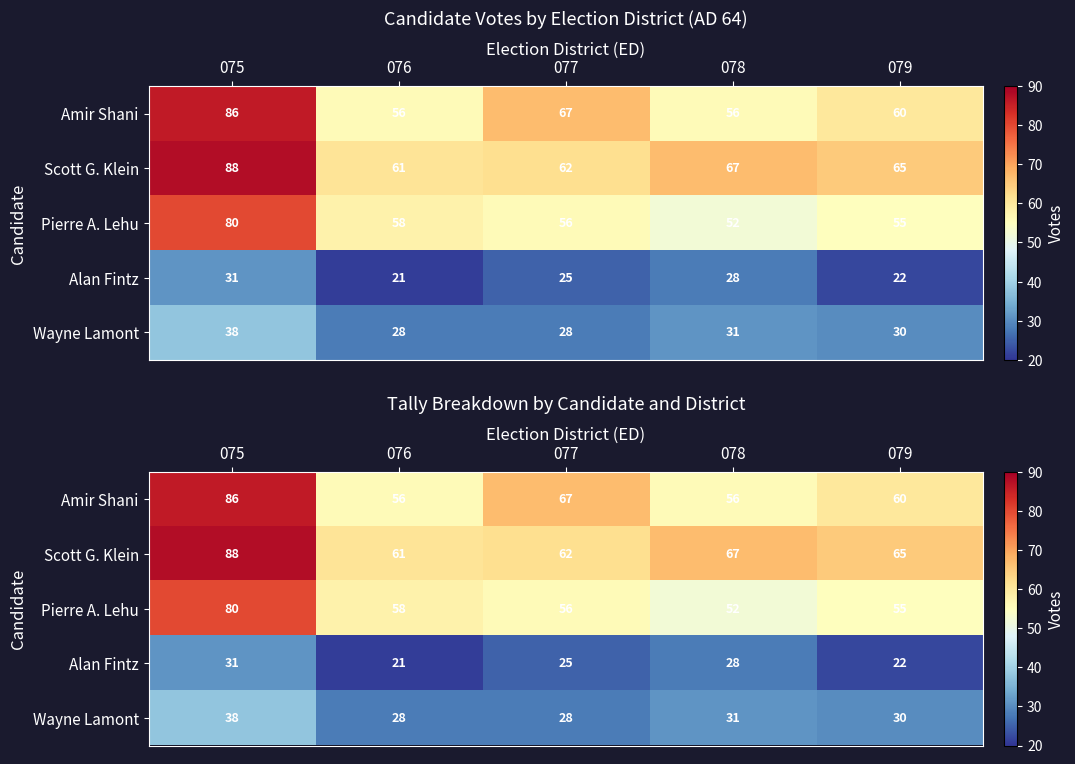

The value of Pierre A. Lehu at 076 is 27. True or false?

False